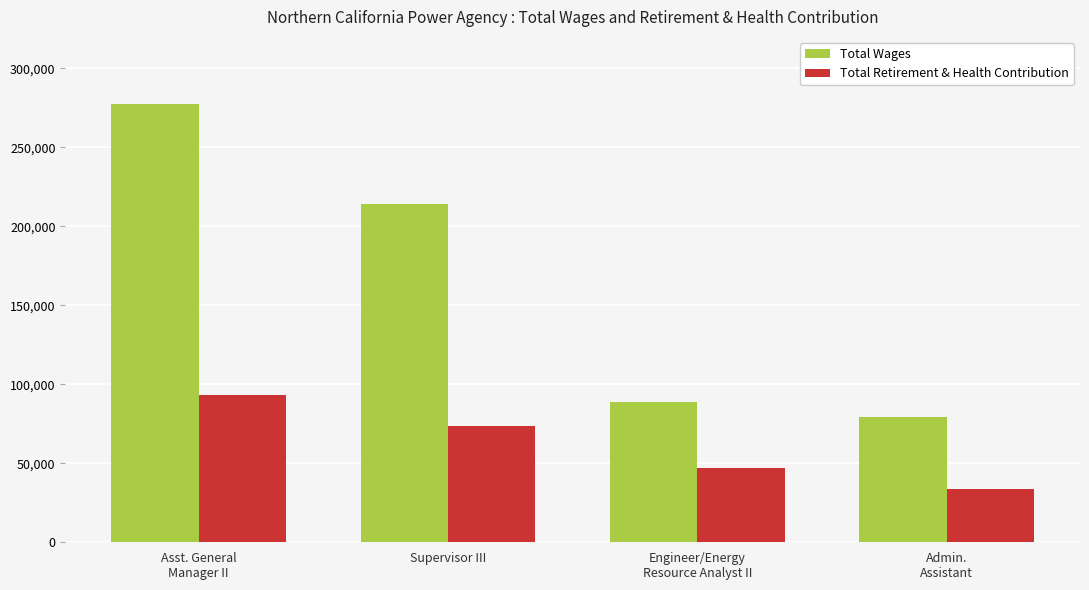

What is the difference between the maximum and minimum values in the Total Wages series?

198447